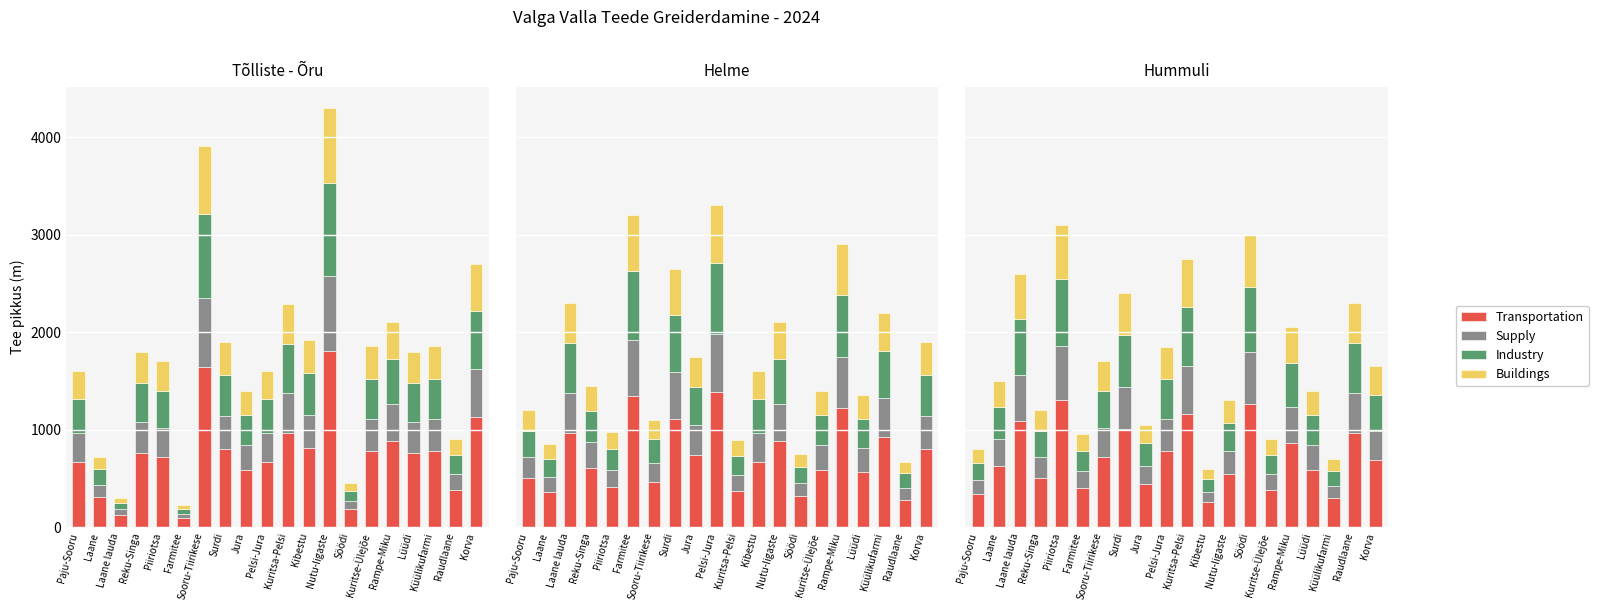

How many bars are there in each group?

4